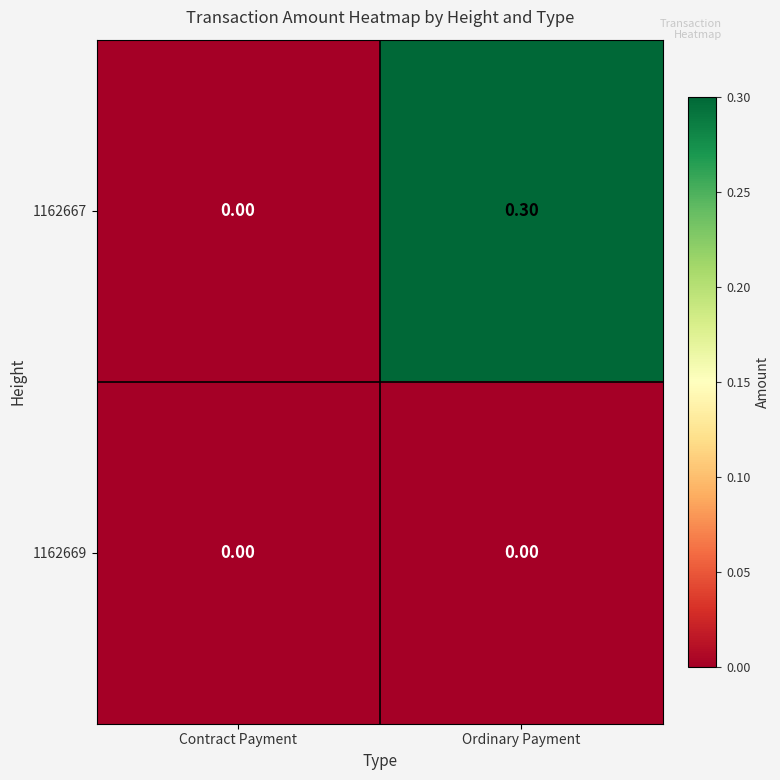

At which category does the chart reach its peak across all series?

Ordinary Payment